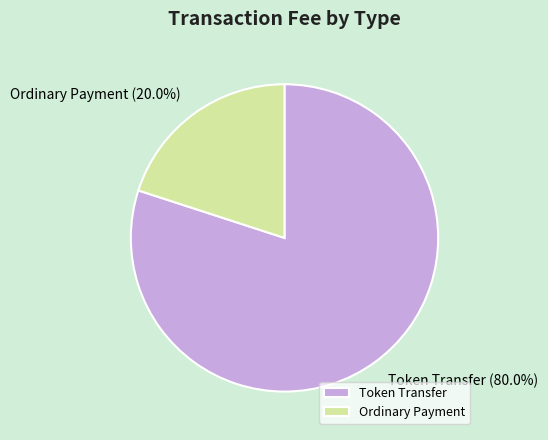

To the nearest percent, what is the average slice percentage?

50%